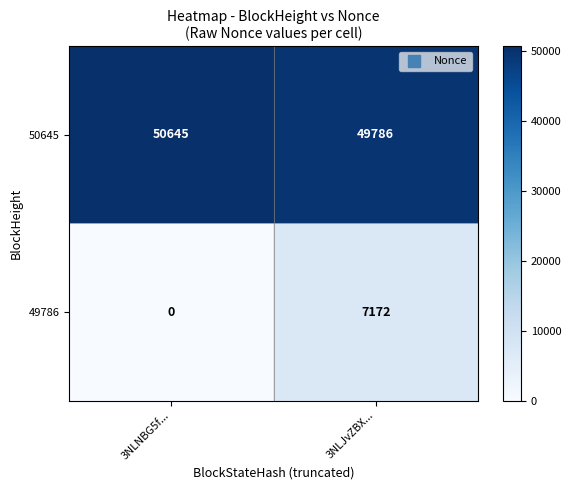

Reading left to right, what are all the values shown in this chart?

50645: 50645	49786
49786: 0	7172